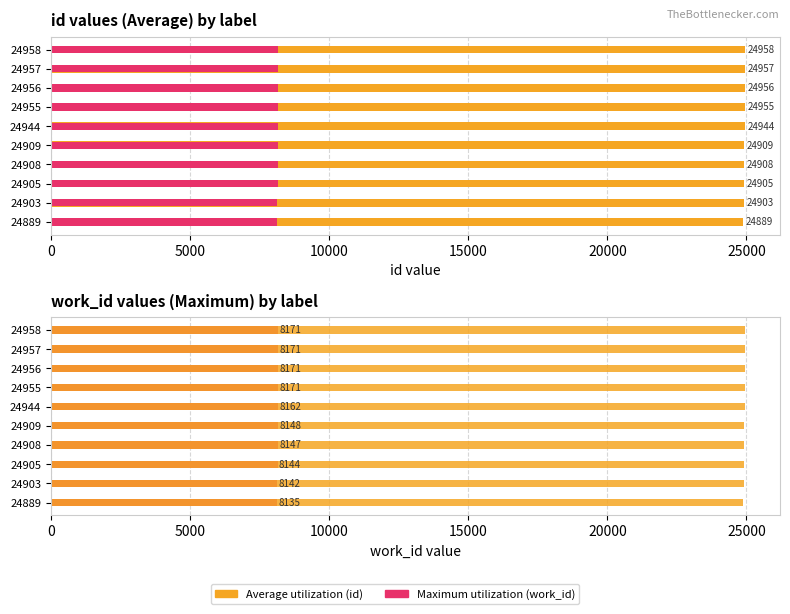

How many groups of bars are there?

10